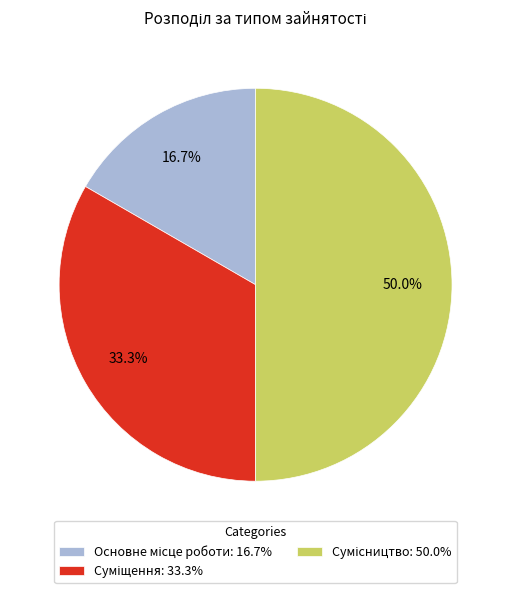

To the nearest percent, what is the difference between the largest and smallest slice percentages?

33%